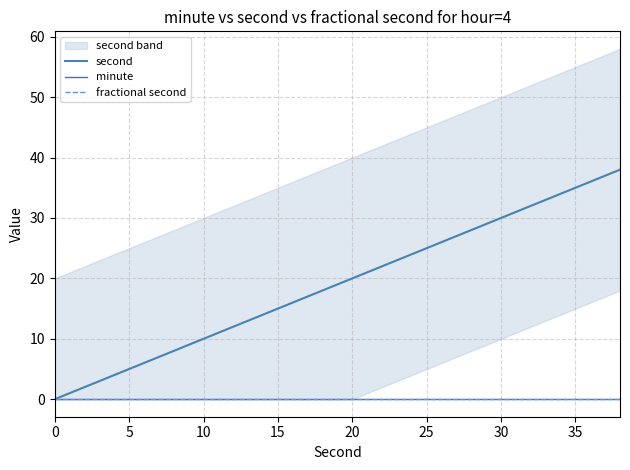

True or false: second and fractional second intersect in this chart.

False